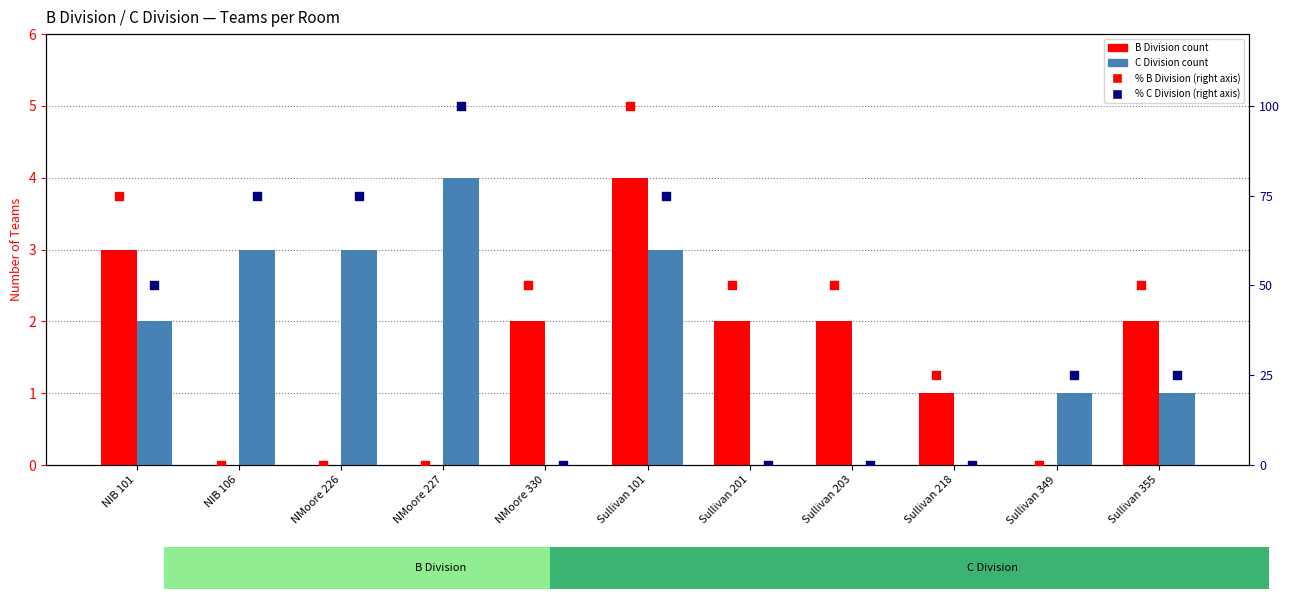

At how many categories does at least one series exceed 37?

9